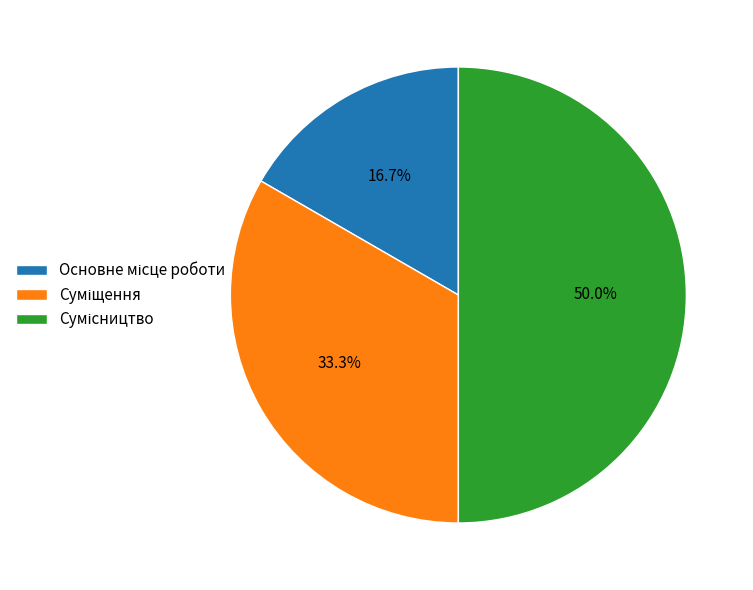

How many segments does this pie chart have?

3